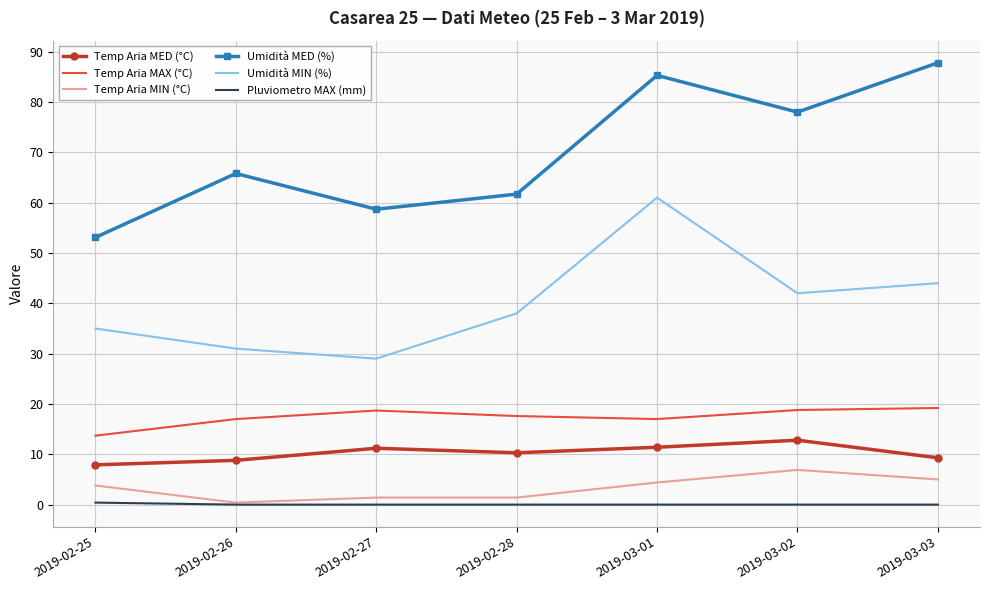

List the labels in order of Umidità MIN (%) value, largest first.

2019-03-01, 2019-03-03, 2019-03-02, 2019-02-28, 2019-02-25, 2019-02-26, 2019-02-27